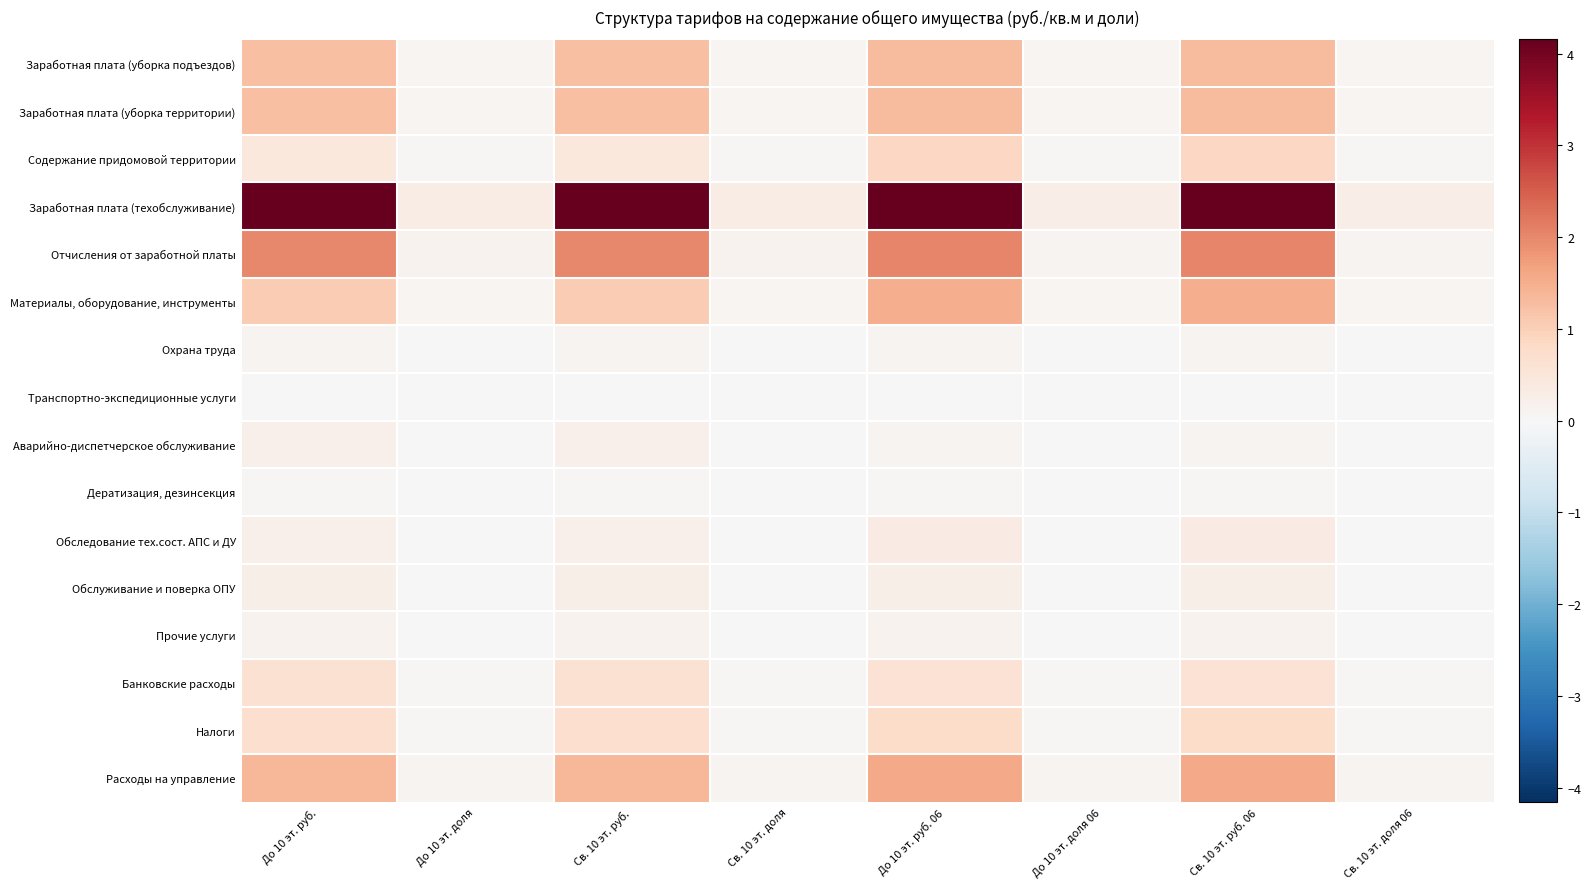

Reading left to right, list all the values displayed in this chart.

Заработная плата (уборка подъездов): До 10 эт. руб.=1.2	До 10 эт. доля=0.1	Св. 10 эт. руб.=1.2	Св. 10 эт. доля=0.1	До 10 эт. руб. 06=1.3	До 10 эт. доля 06=0.1	Св. 10 эт. руб. 06=1.3	Св. 10 эт. доля 06=0.1
Заработная плата (уборка территории): До 10 эт. руб.=1.2	До 10 эт. доля=0.1	Св. 10 эт. руб.=1.2	Св. 10 эт. доля=0.1	До 10 эт. руб. 06=1.3	До 10 эт. доля 06=0.1	Св. 10 эт. руб. 06=1.3	Св. 10 эт. доля 06=0.1
Содержание придомовой территории: До 10 эт. руб.=0.5	До 10 эт. доля=0.0	Св. 10 эт. руб.=0.5	Св. 10 эт. доля=0.0	До 10 эт. руб. 06=0.9	До 10 эт. доля 06=0.1	Св. 10 эт. руб. 06=0.9	Св. 10 эт. доля 06=0.1
Заработная плата (техобслуживание): До 10 эт. руб.=4.1	До 10 эт. доля=0.3	Св. 10 эт. руб.=4.1	Св. 10 эт. доля=0.3	До 10 эт. руб. 06=4.2	До 10 эт. доля 06=0.3	Св. 10 эт. руб. 06=4.2	Св. 10 эт. доля 06=0.3
Отчисления от заработной платы: До 10 эт. руб.=2.0	До 10 эт. доля=0.1	Св. 10 эт. руб.=2.0	Св. 10 эт. доля=0.1	До 10 эт. руб. 06=2.0	До 10 эт. доля 06=0.1	Св. 10 эт. руб. 06=2.0	Св. 10 эт. доля 06=0.1
Материалы, оборудование, инструменты: До 10 эт. руб.=1.0	До 10 эт. доля=0.1	Св. 10 эт. руб.=1.0	Св. 10 эт. доля=0.1	До 10 эт. руб. 06=1.5	До 10 эт. доля 06=0.1	Св. 10 эт. руб. 06=1.5	Св. 10 эт. доля 06=0.1
Охрана труда: До 10 эт. руб.=0.1	До 10 эт. доля=0.0	Св. 10 эт. руб.=0.1	Св. 10 эт. доля=0.0	До 10 эт. руб. 06=0.1	До 10 эт. доля 06=0.0	Св. 10 эт. руб. 06=0.1	Св. 10 эт. доля 06=0.0
Транспортно-экспедиционные услуги: До 10 эт. руб.=0.0	До 10 эт. доля=0.0	Св. 10 эт. руб.=0.0	Св. 10 эт. доля=0.0	До 10 эт. руб. 06=0.0	До 10 эт. доля 06=0.0	Св. 10 эт. руб. 06=0.0	Св. 10 эт. доля 06=0.0
Аварийно-диспетчерское обслуживание: До 10 эт. руб.=0.2	До 10 эт. доля=0.0	Св. 10 эт. руб.=0.2	Св. 10 эт. доля=0.0	До 10 эт. руб. 06=0.1	До 10 эт. доля 06=0.0	Св. 10 эт. руб. 06=0.1	Св. 10 эт. доля 06=0.0
Дератизация, дезинсекция: До 10 эт. руб.=0.0	До 10 эт. доля=0.0	Св. 10 эт. руб.=0.0	Св. 10 эт. доля=0.0	До 10 эт. руб. 06=0.0	До 10 эт. доля 06=0.0	Св. 10 эт. руб. 06=0.0	Св. 10 эт. доля 06=0.0
Обследование тех.сост. АПС и ДУ: До 10 эт. руб.=0.2	До 10 эт. доля=0.0	Св. 10 эт. руб.=0.2	Св. 10 эт. доля=0.0	До 10 эт. руб. 06=0.4	До 10 эт. доля 06=0.0	Св. 10 эт. руб. 06=0.4	Св. 10 эт. доля 06=0.0
Обслуживание и поверка ОПУ: До 10 эт. руб.=0.2	До 10 эт. доля=0.0	Св. 10 эт. руб.=0.2	Св. 10 эт. доля=0.0	До 10 эт. руб. 06=0.2	До 10 эт. доля 06=0.0	Св. 10 эт. руб. 06=0.2	Св. 10 эт. доля 06=0.0
Прочие услуги: До 10 эт. руб.=0.1	До 10 эт. доля=0.0	Св. 10 эт. руб.=0.1	Св. 10 эт. доля=0.0	До 10 эт. руб. 06=0.1	До 10 эт. доля 06=0.0	Св. 10 эт. руб. 06=0.1	Св. 10 эт. доля 06=0.0
Банковские расходы: До 10 эт. руб.=0.6	До 10 эт. доля=0.0	Св. 10 эт. руб.=0.6	Св. 10 эт. доля=0.0	До 10 эт. руб. 06=0.6	До 10 эт. доля 06=0.0	Св. 10 эт. руб. 06=0.6	Св. 10 эт. доля 06=0.0
Налоги: До 10 эт. руб.=0.7	До 10 эт. доля=0.1	Св. 10 эт. руб.=0.7	Св. 10 эт. доля=0.1	До 10 эт. руб. 06=0.8	До 10 эт. доля 06=0.0	Св. 10 эт. руб. 06=0.8	Св. 10 эт. доля 06=0.0
Расходы на управление: До 10 эт. руб.=1.4	До 10 эт. доля=0.1	Св. 10 эт. руб.=1.4	Св. 10 эт. доля=0.1	До 10 эт. руб. 06=1.6	До 10 эт. доля 06=0.1	Св. 10 эт. руб. 06=1.6	Св. 10 эт. доля 06=0.1